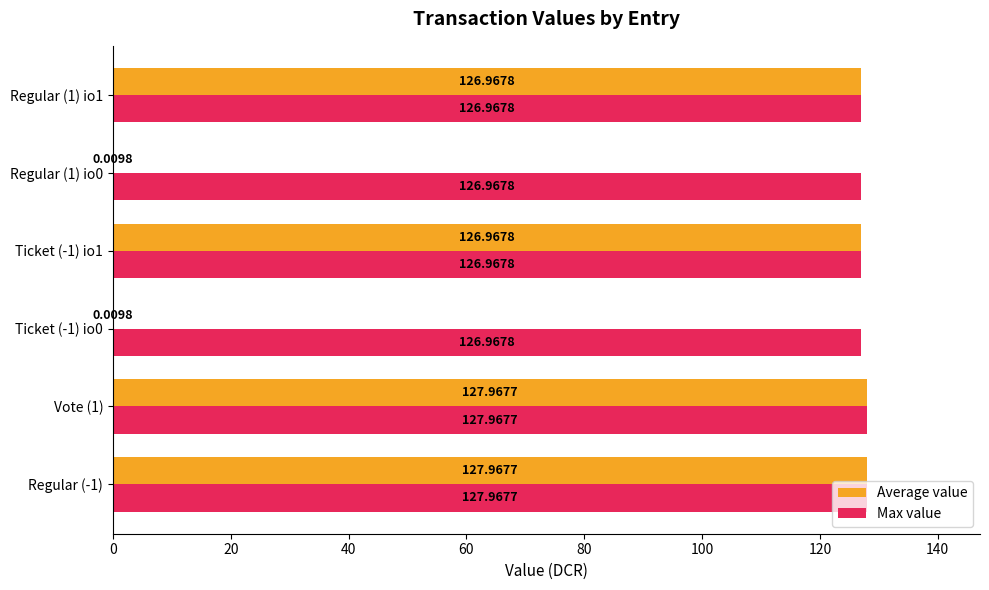

Which series has the largest total across all categories?

Max value